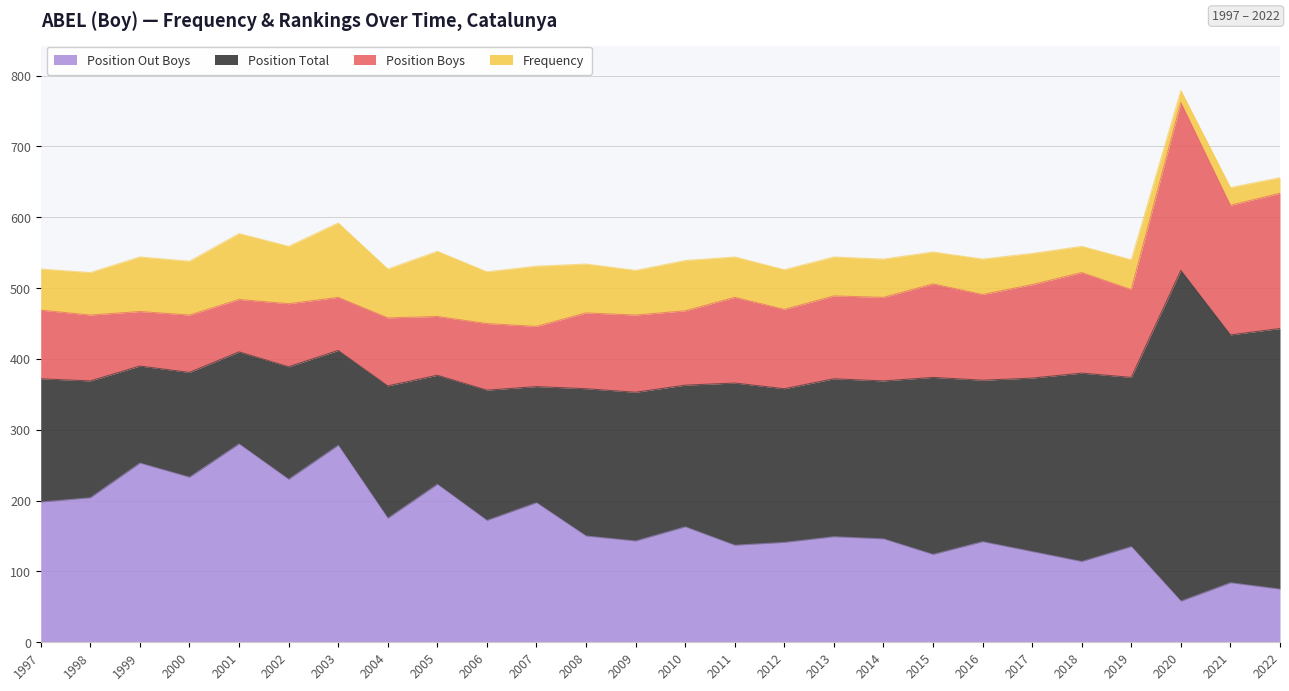

True or false: Position Total and Position Boys intersect in this chart.

False